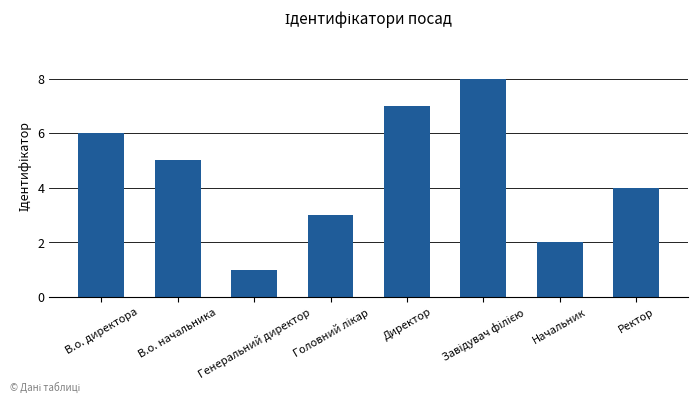

What is the label of the 7th bar from the left?

Начальник